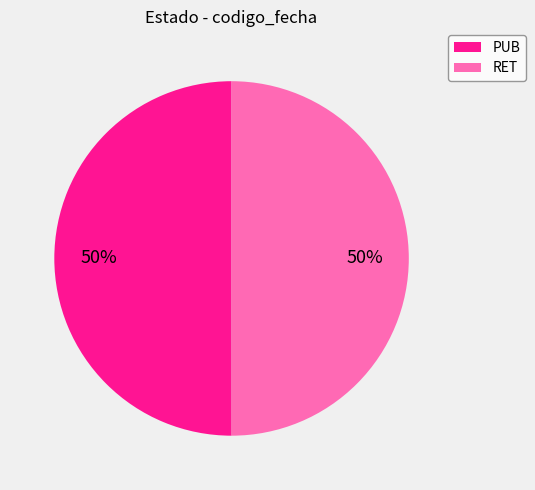

What is the ratio of the value at RET to the value at PUB?

1.0